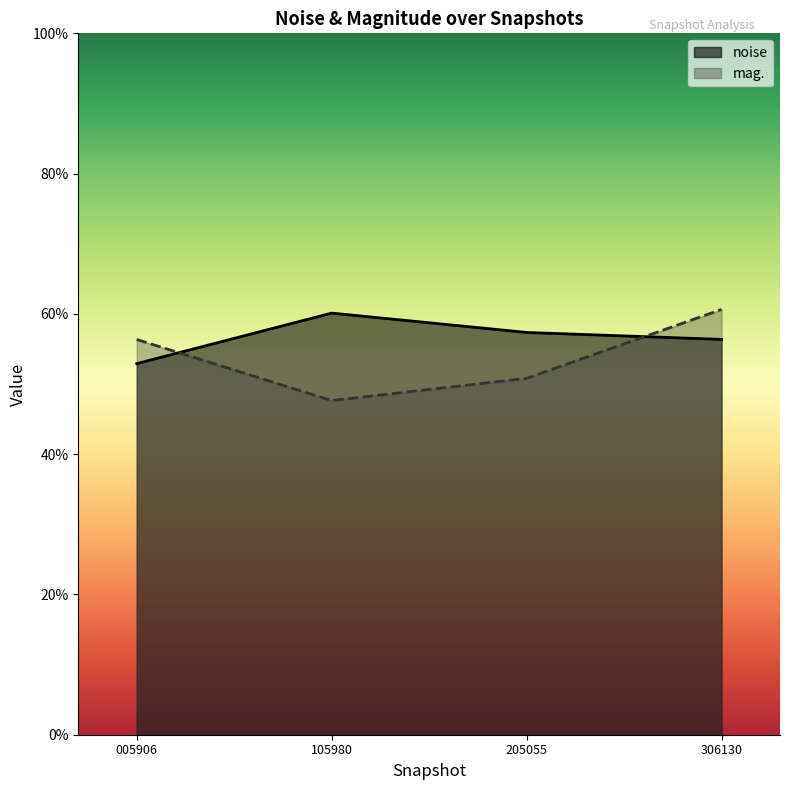

True or false: mag. and noise cross at least once.

True